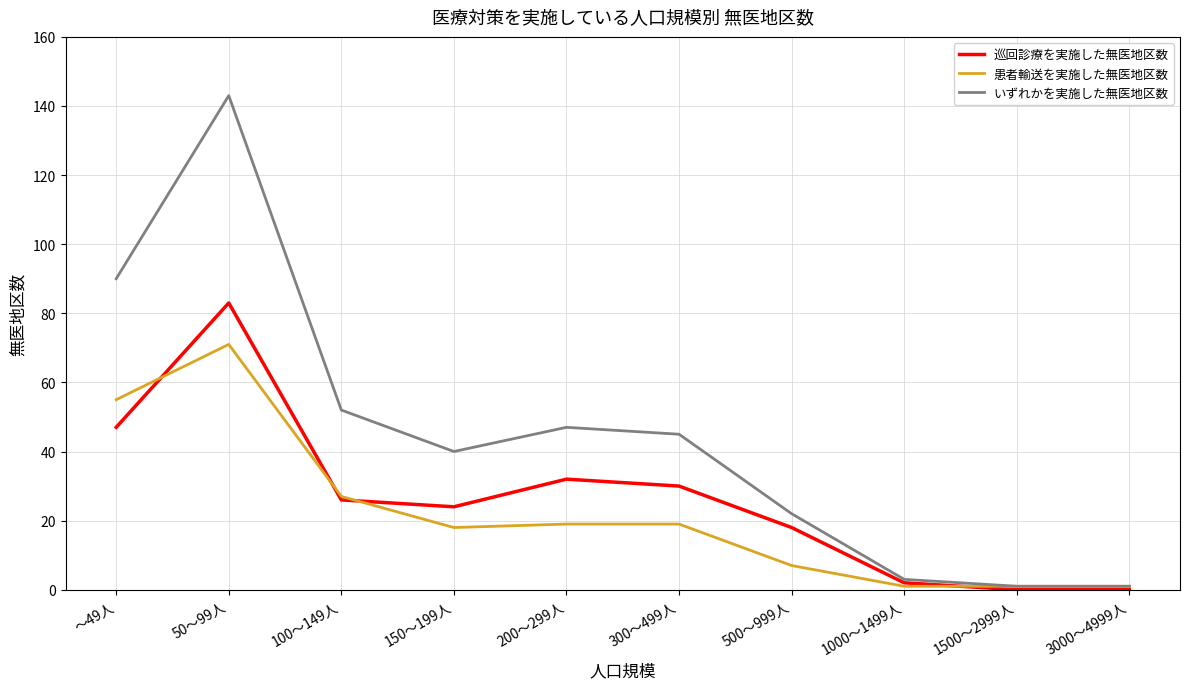

List the series in order of their overall mean, lowest first.

患者輸送を実施した無医地区数, 巡回診療を実施した無医地区数, いずれかを実施した無医地区数